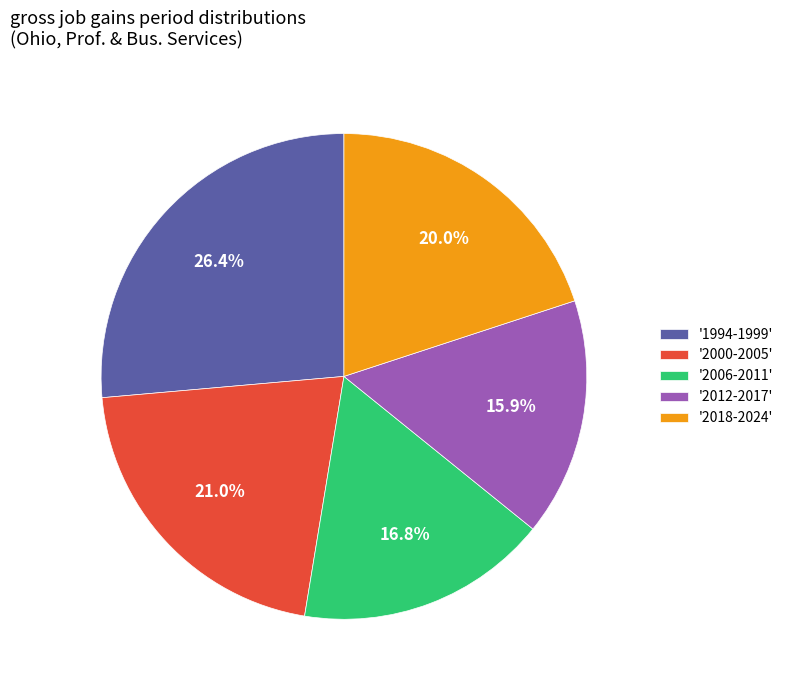

What is the largest slice in the pie chart?

'1994-1999'